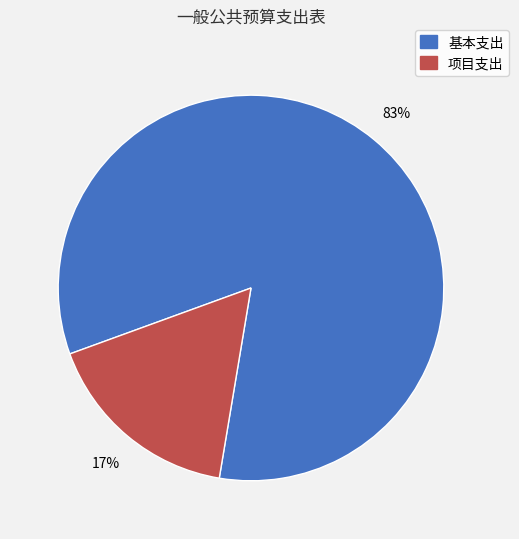

To the nearest percent, what is the average slice percentage?

50%